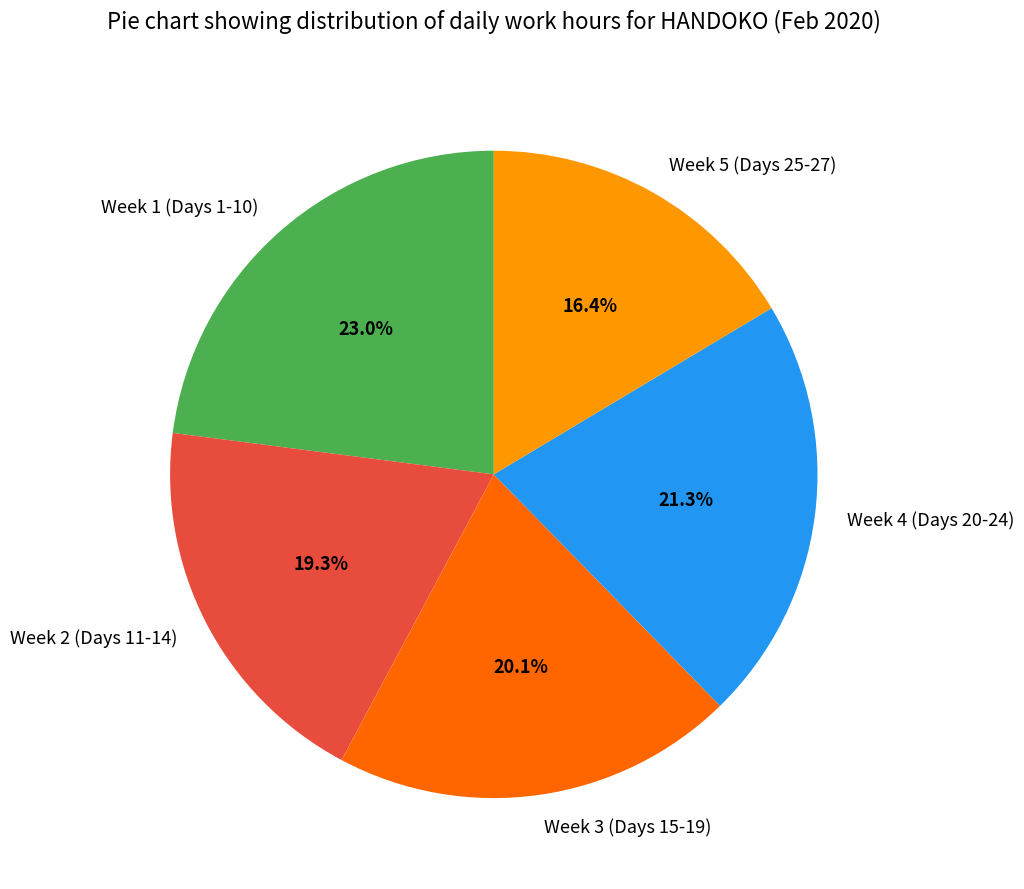

What is the ratio of the value at Week 2 (Days 11-14) to the value at Week 5 (Days 25-27)?

1.2